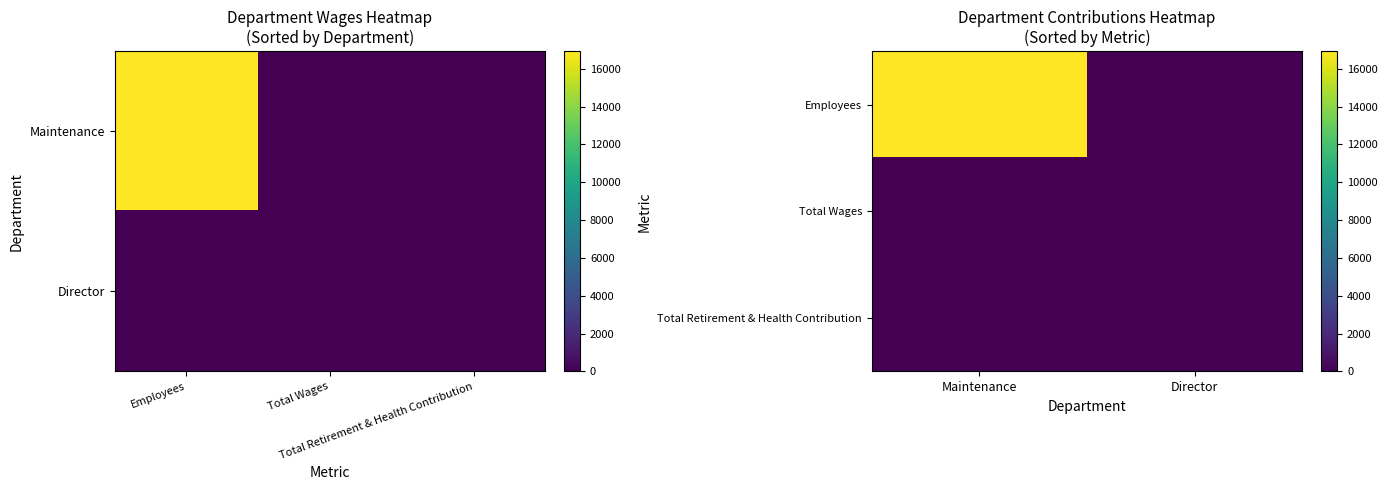

The Total Retirement & Health Contribution series shows 0 at Maintenance. True or false?

True